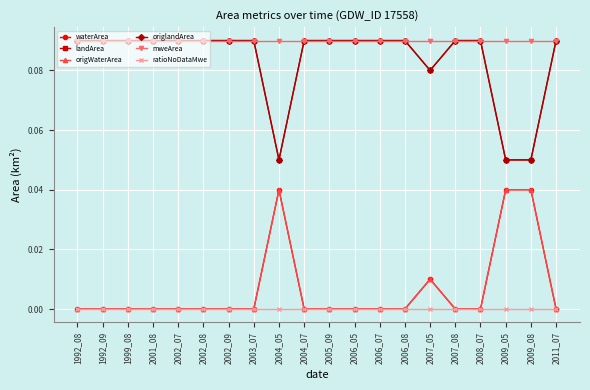

What is the spread (max minus min) of values at 2004_05?

0.1